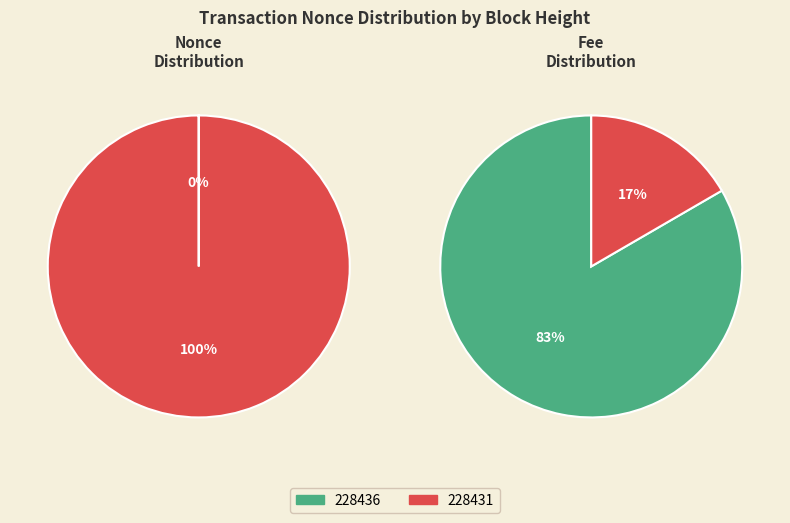

The 228431 slice represents 94% of the pie. True or false?

False